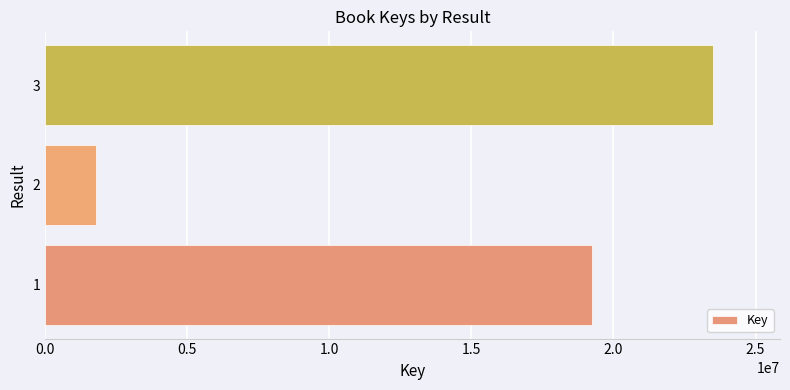

Is it true that the value at 3 is 30897141?

False